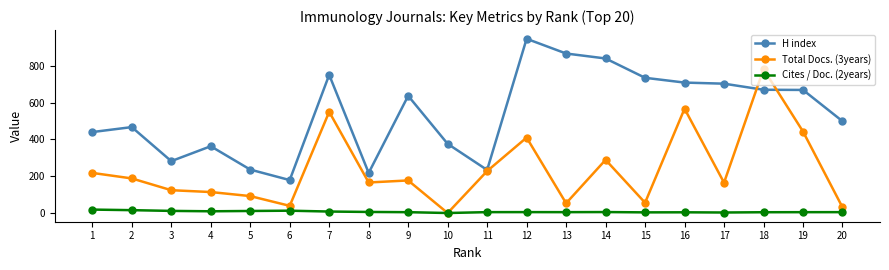

True or false: Cites / Doc. (2years) and H index intersect in this chart.

False